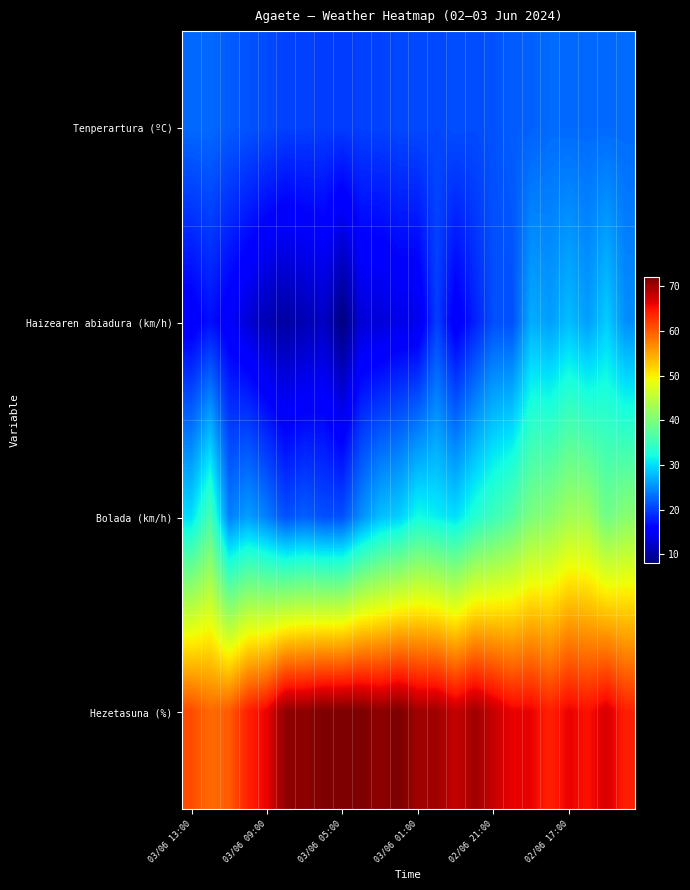

Which series has the largest range (max minus min)?

Bolada (km/h)